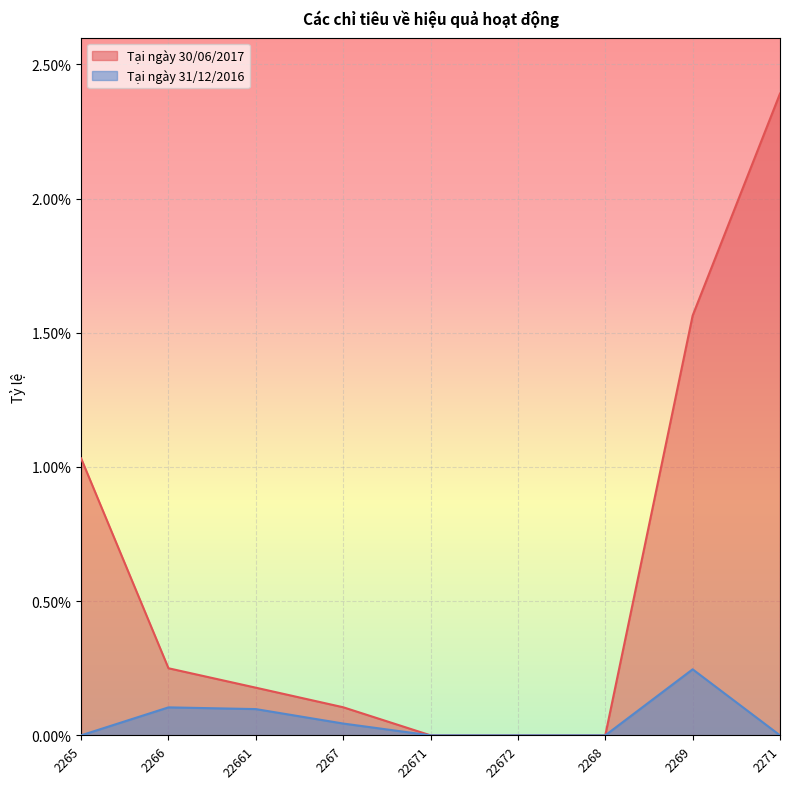

At which label is Tại ngày 31/12/2016 closest to 0?

2265